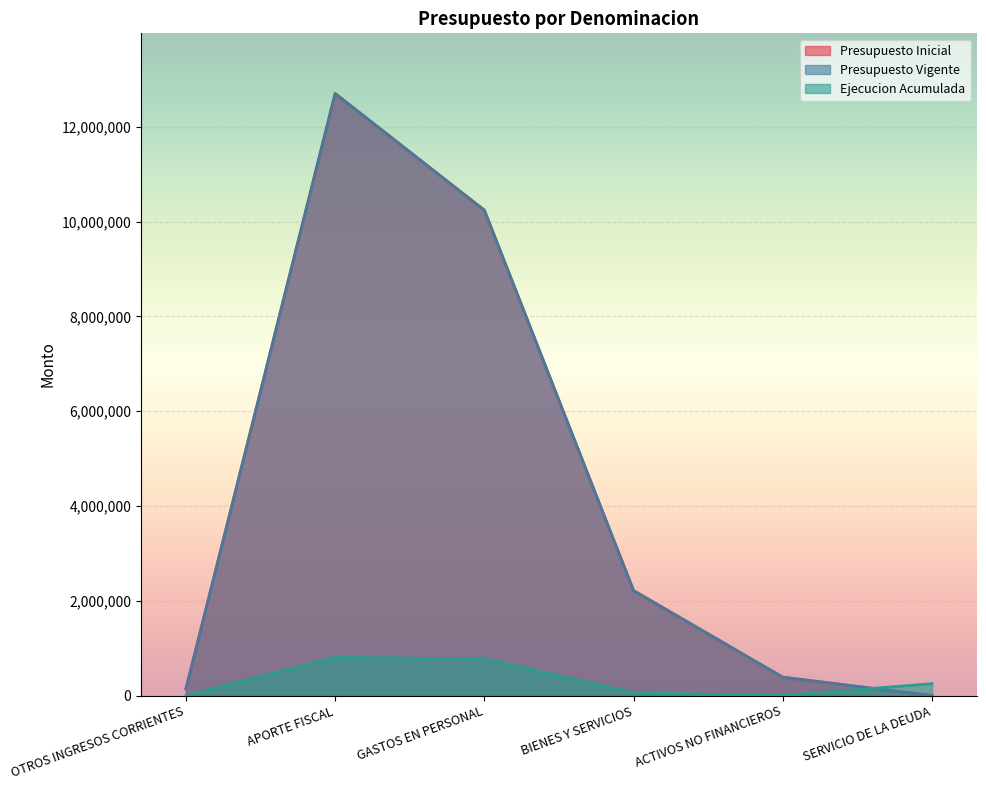

What are all the series names shown in the legend?

Presupuesto Inicial, Presupuesto Vigente, Ejecucion Acumulada